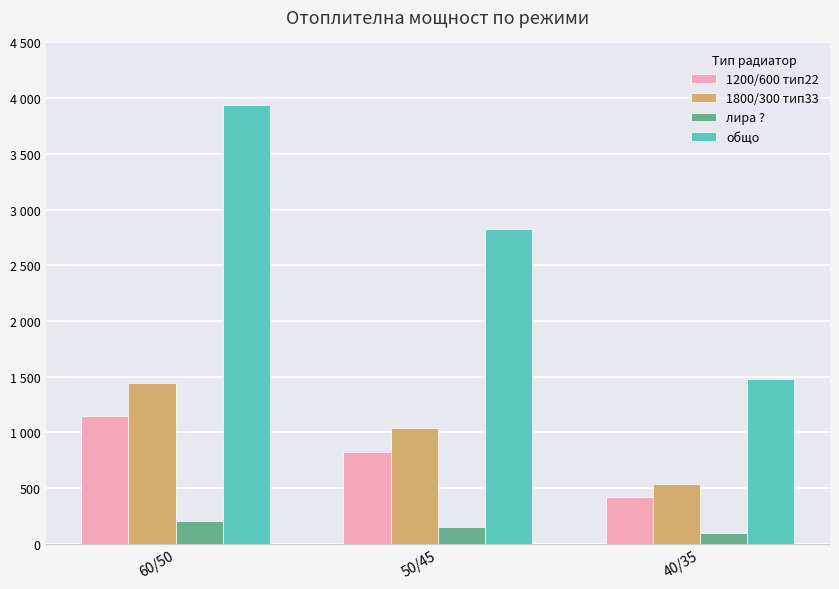

At which category does the chart reach its minimum across all series?

40/35